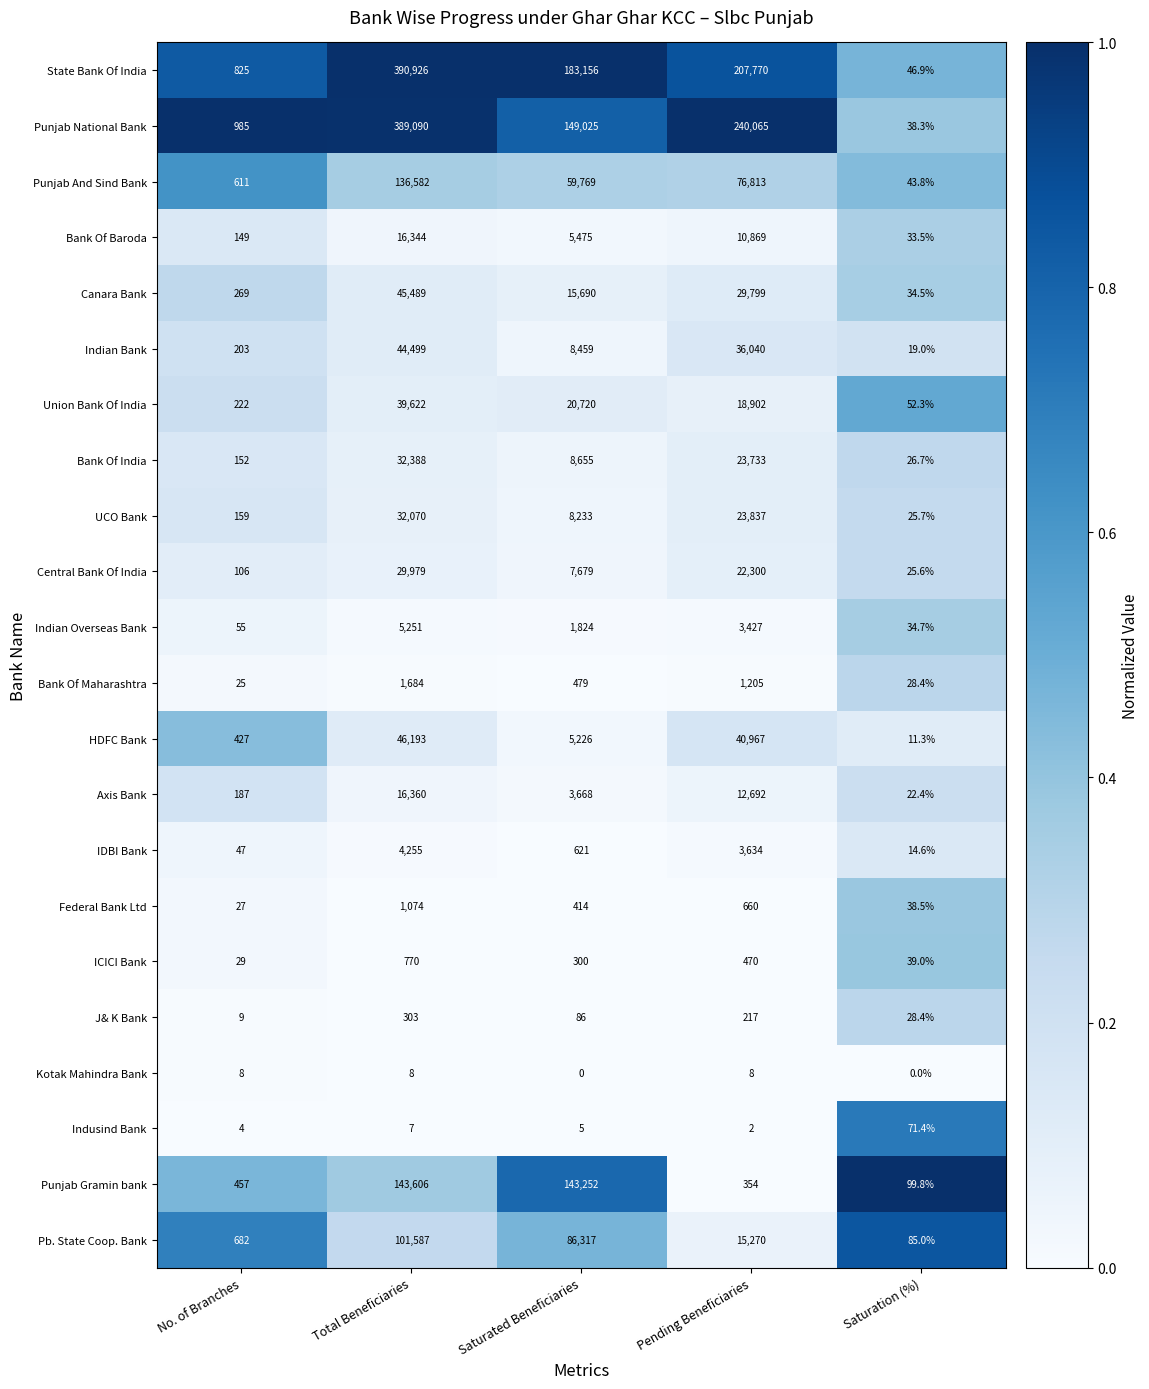

Which series has the widest spread of values?

State Bank Of India